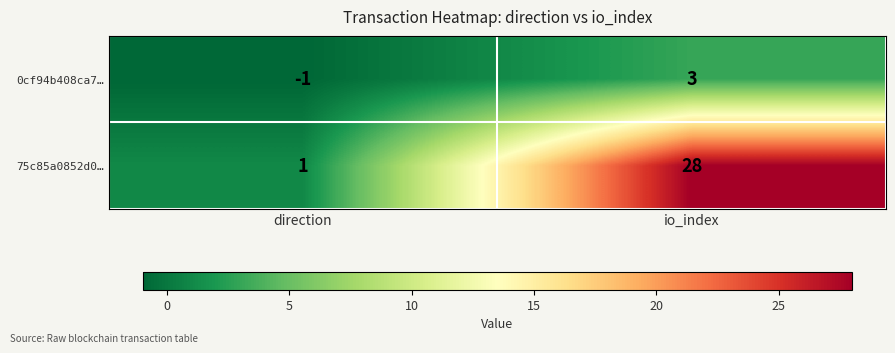

Where is 75c85a0852d0… nearest to the value 14?

direction